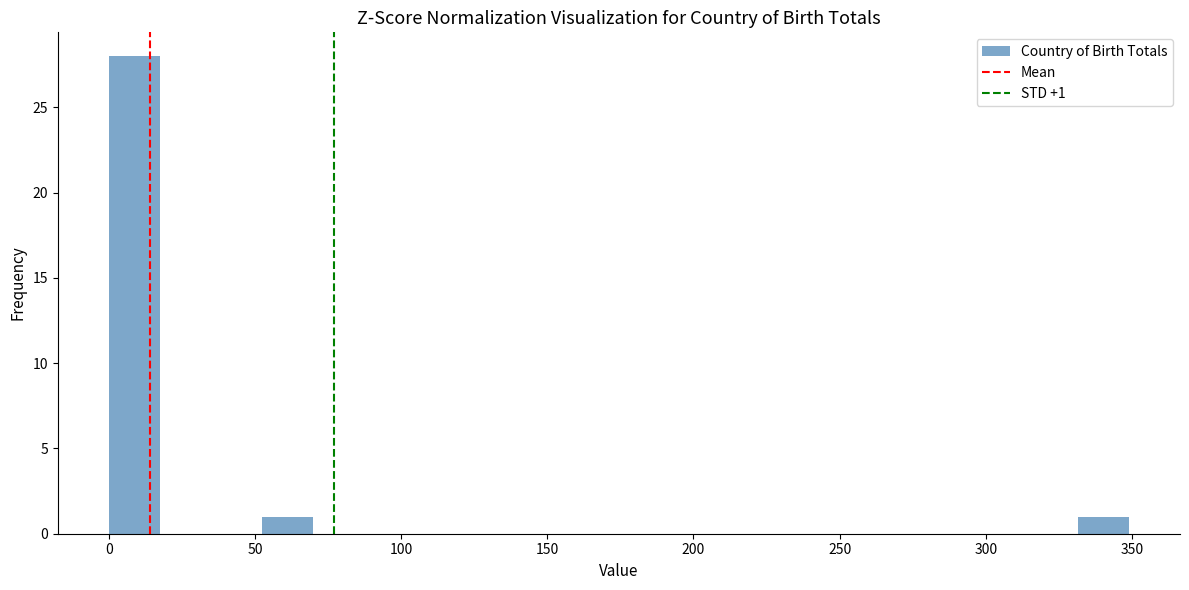

Around what value on the x-axis is the tallest bar? Give the approximate position of its centre, as read against the axis.

10